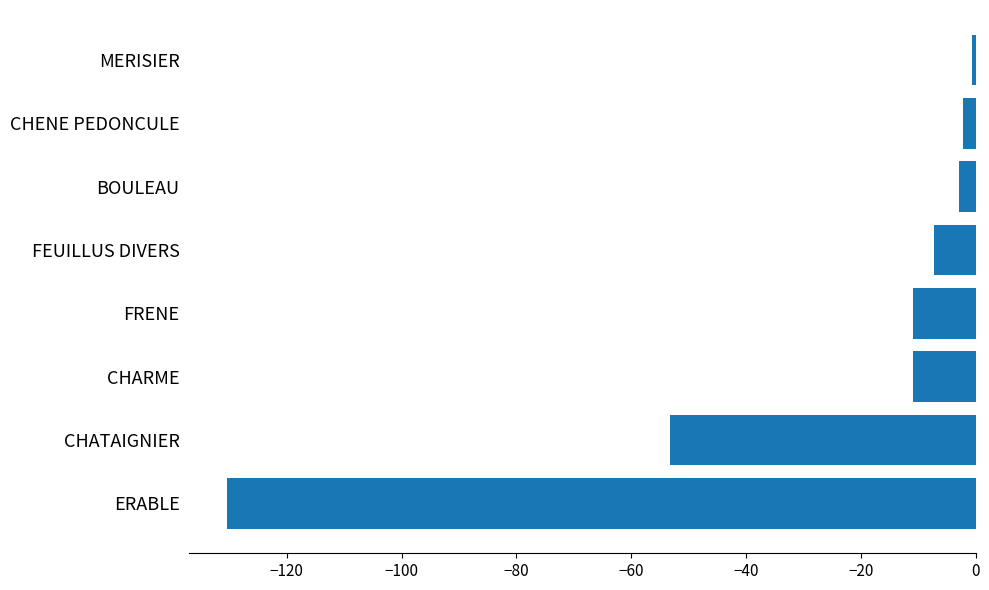

Where is the data nearest to the value -65?

CHATAIGNIER